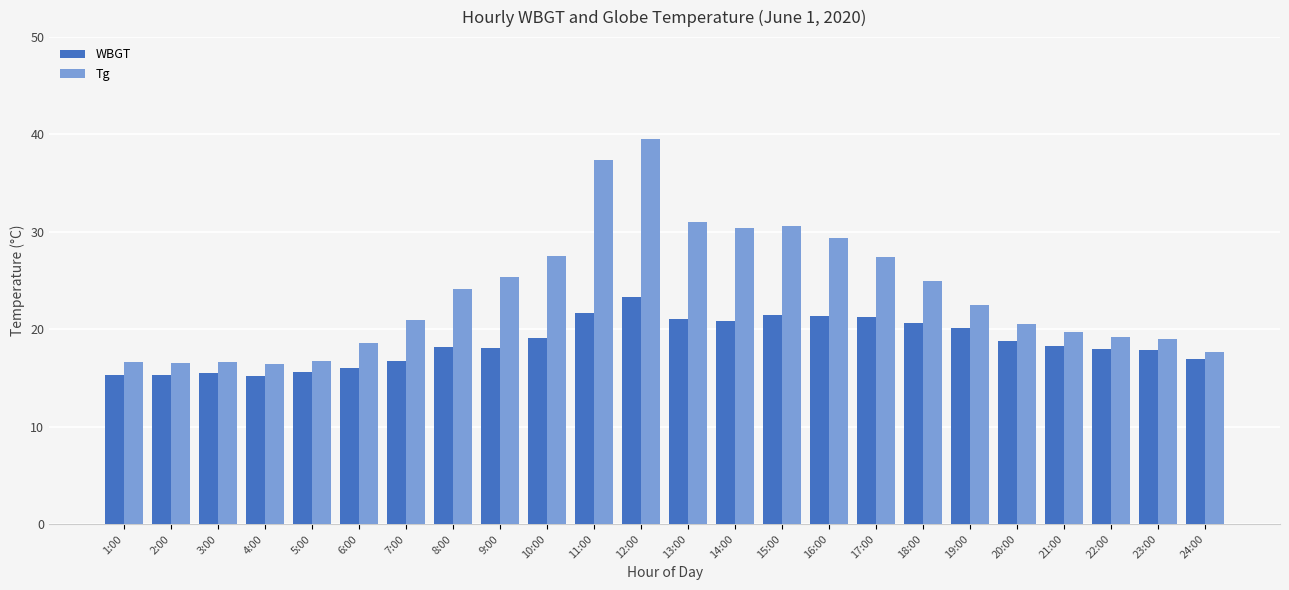

What is the difference between the highest and lowest values at 23:00?

1.1